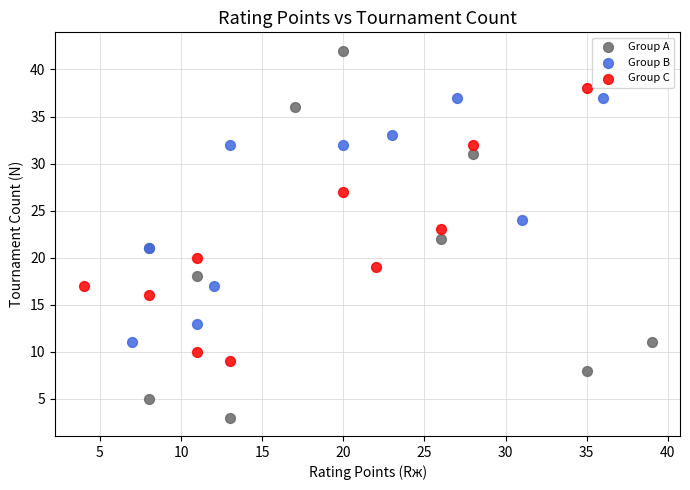

Which series reaches the maximum Y coordinate?

Group A